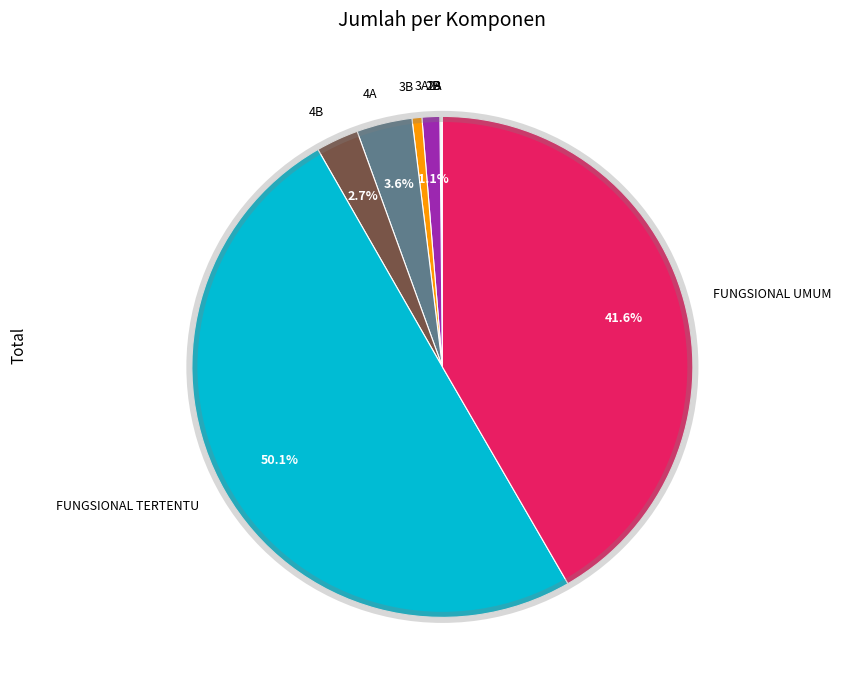

Which slice represents more than half of the pie?

FUNGSIONAL TERTENTU